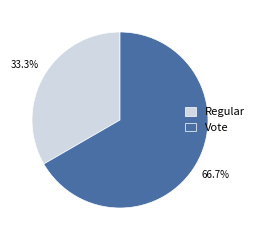

What is the ratio of the value at Regular to the value at Vote?

0.5